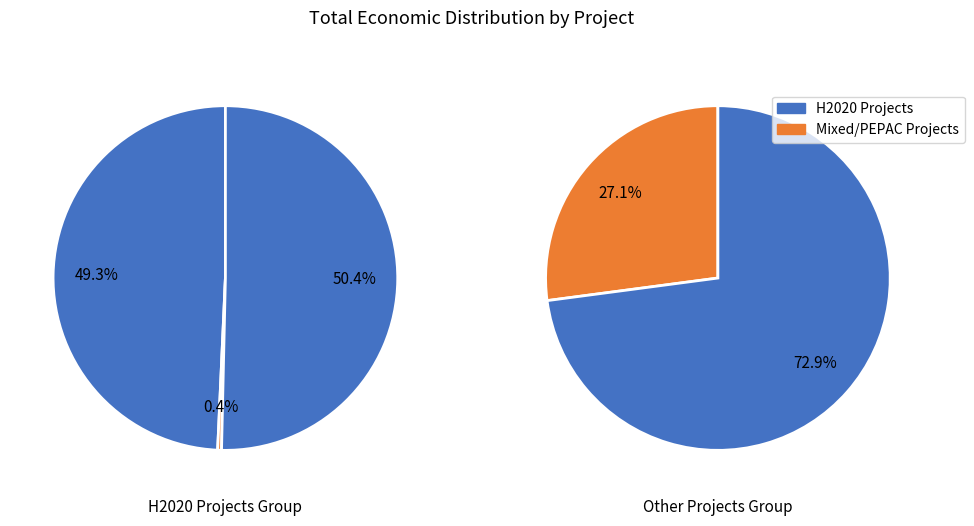

Does Grup Operatiu represent more than half of the total?

No